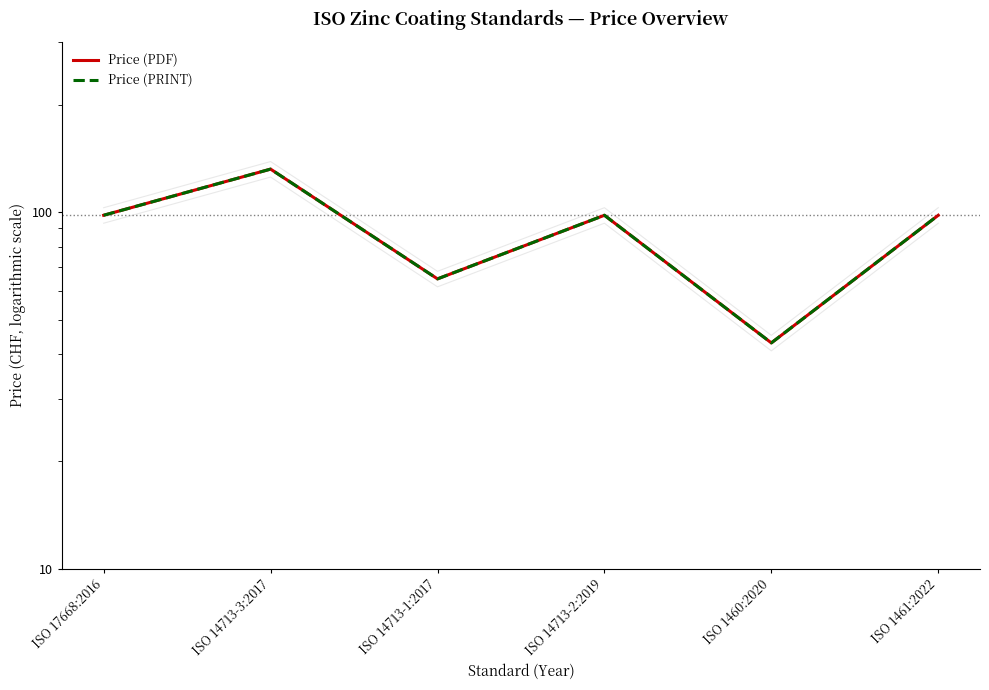

At ISO 1460:2020, list the series in order from smallest to largest.

Price (PDF), Price (PRINT)